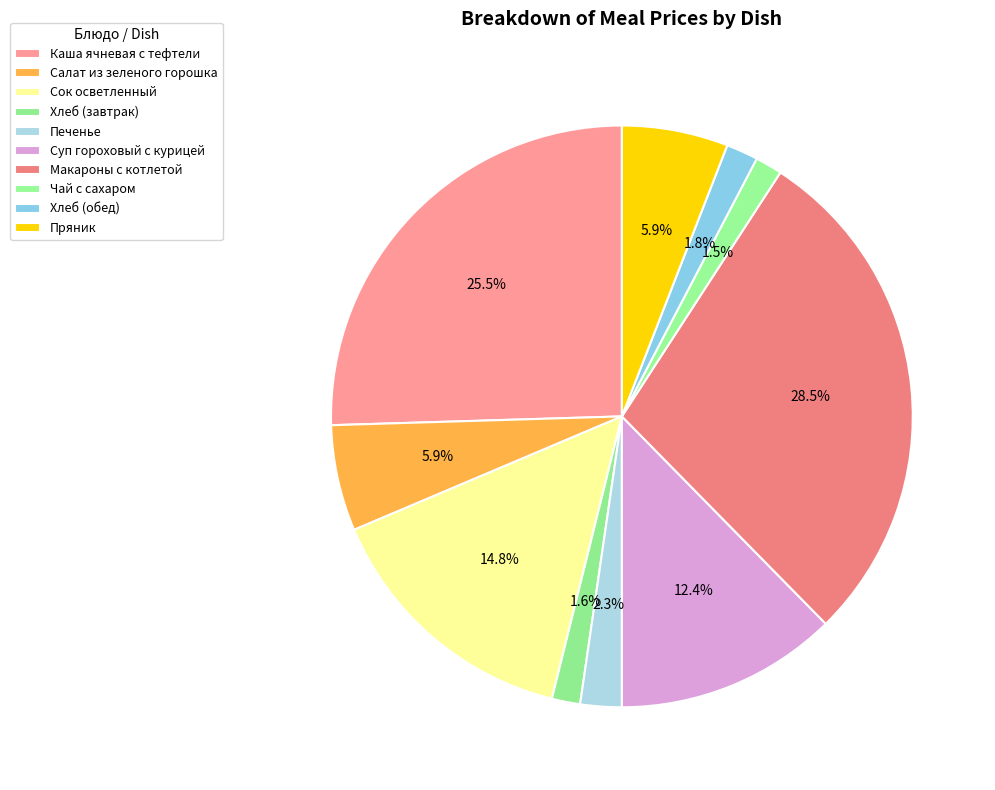

How many slices are in this pie chart?

10